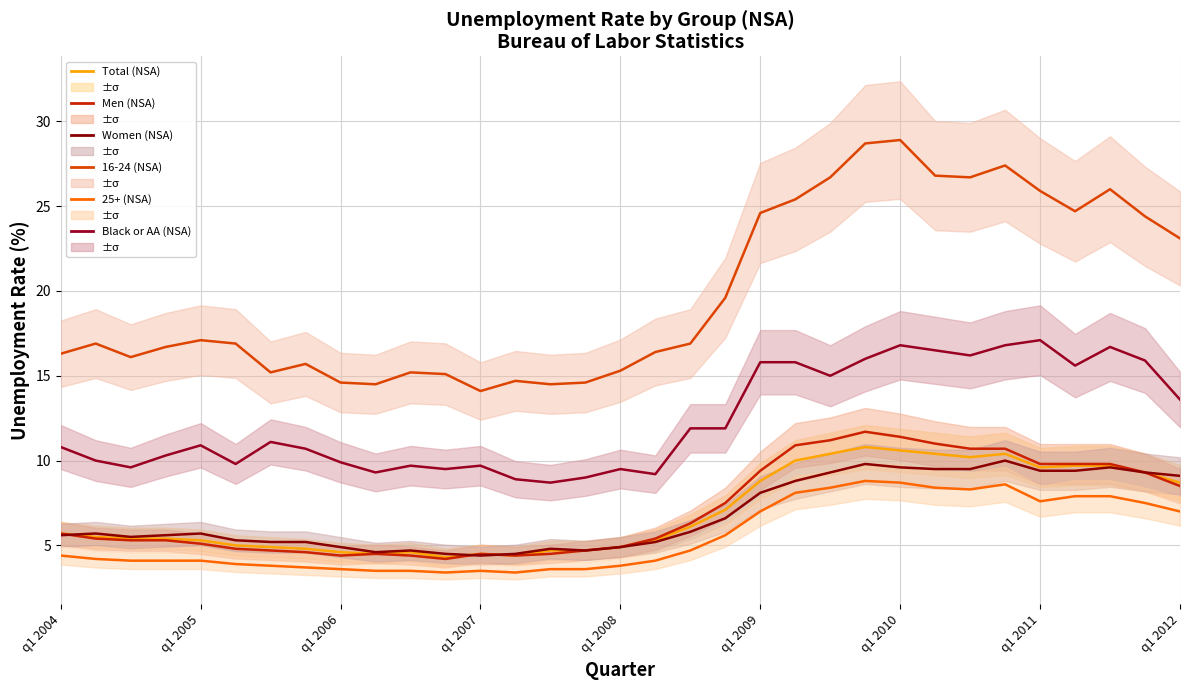

Does the chart display data point markers on the line(s)?

No